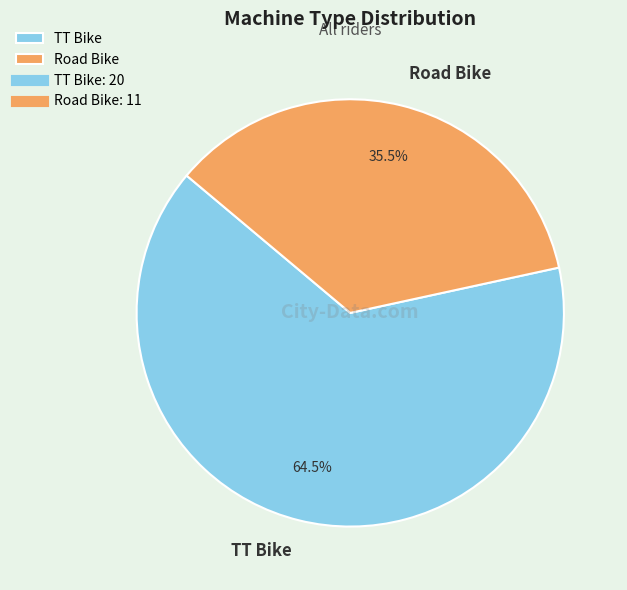

How much of the chart is everything except Road Bike?

64.5%